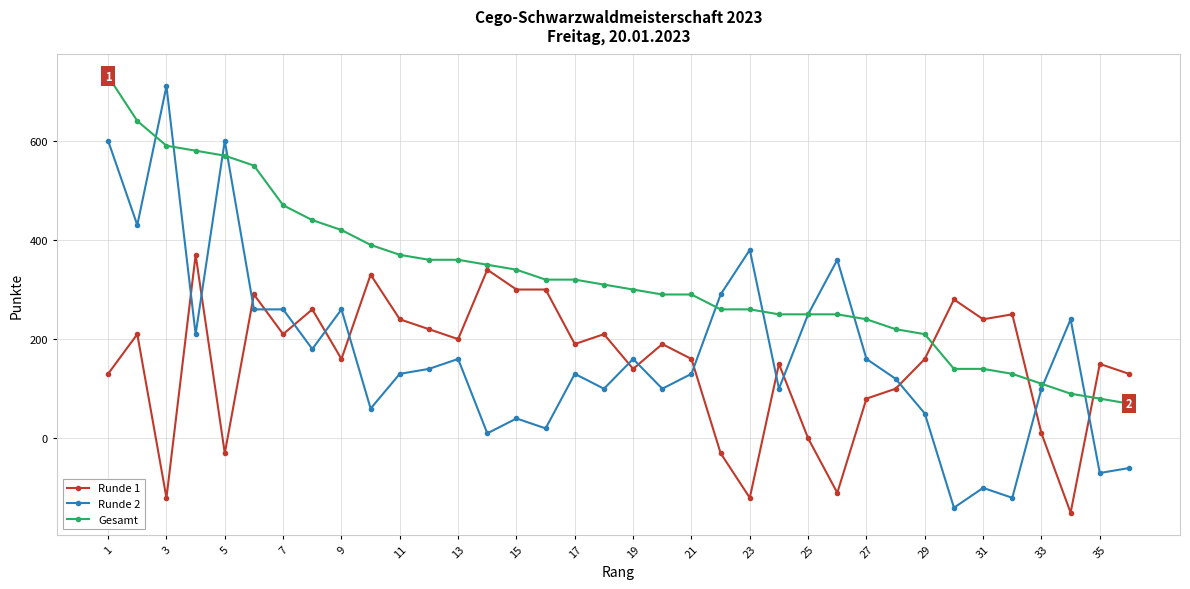

What is the maximum value for Runde 1?

370